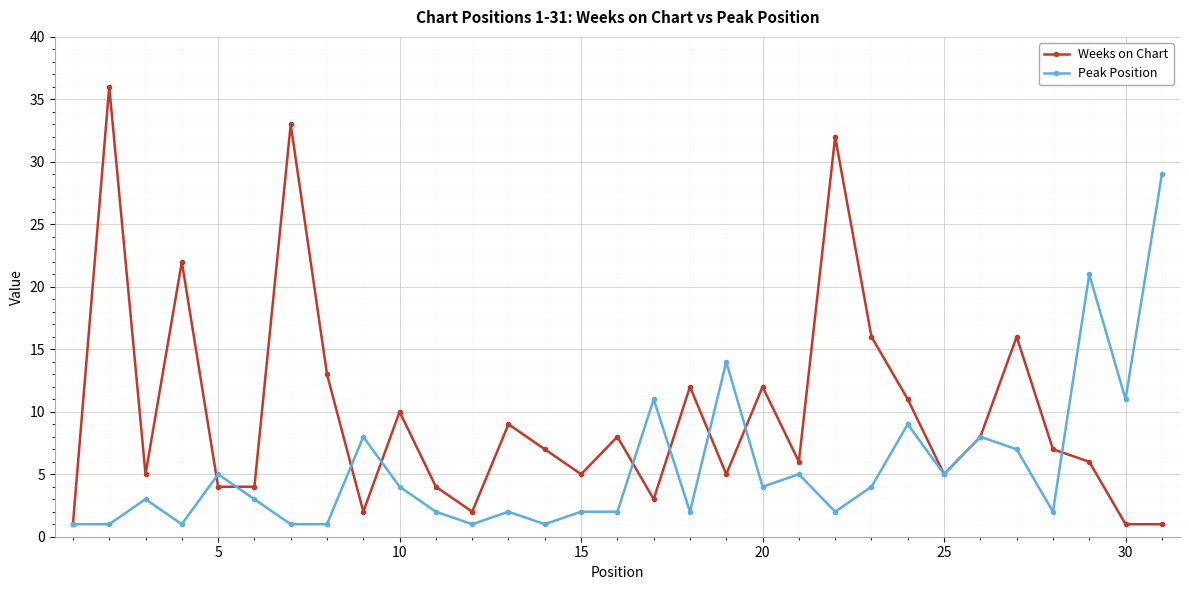

List the series in order of their peak value, lowest first.

Peak Position, Weeks on Chart